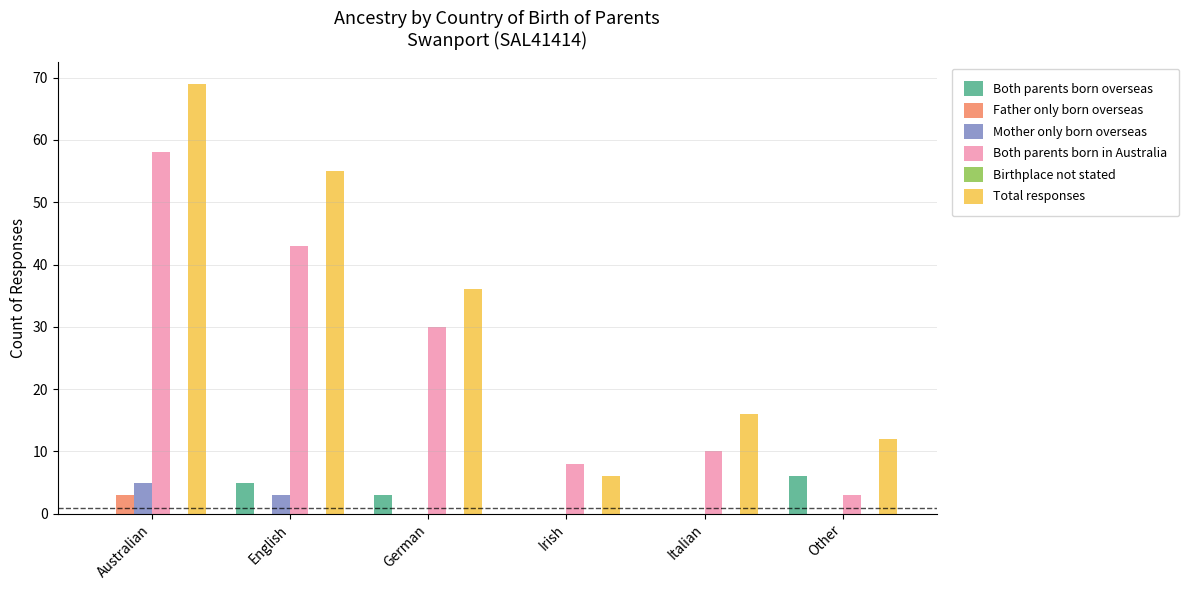

What is the total value across all series at Australian?

135